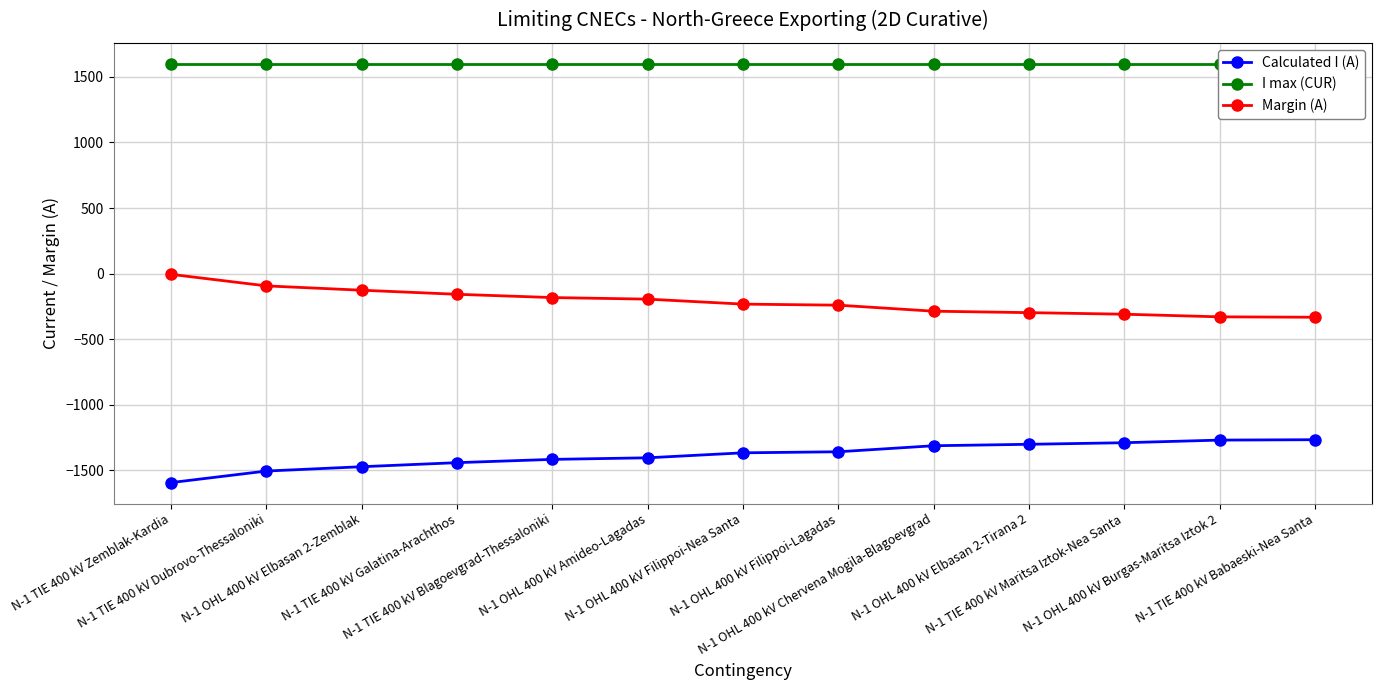

Rank the series by their average value, from lowest to highest.

Calculated I (A), Margin (A), I max (CUR)